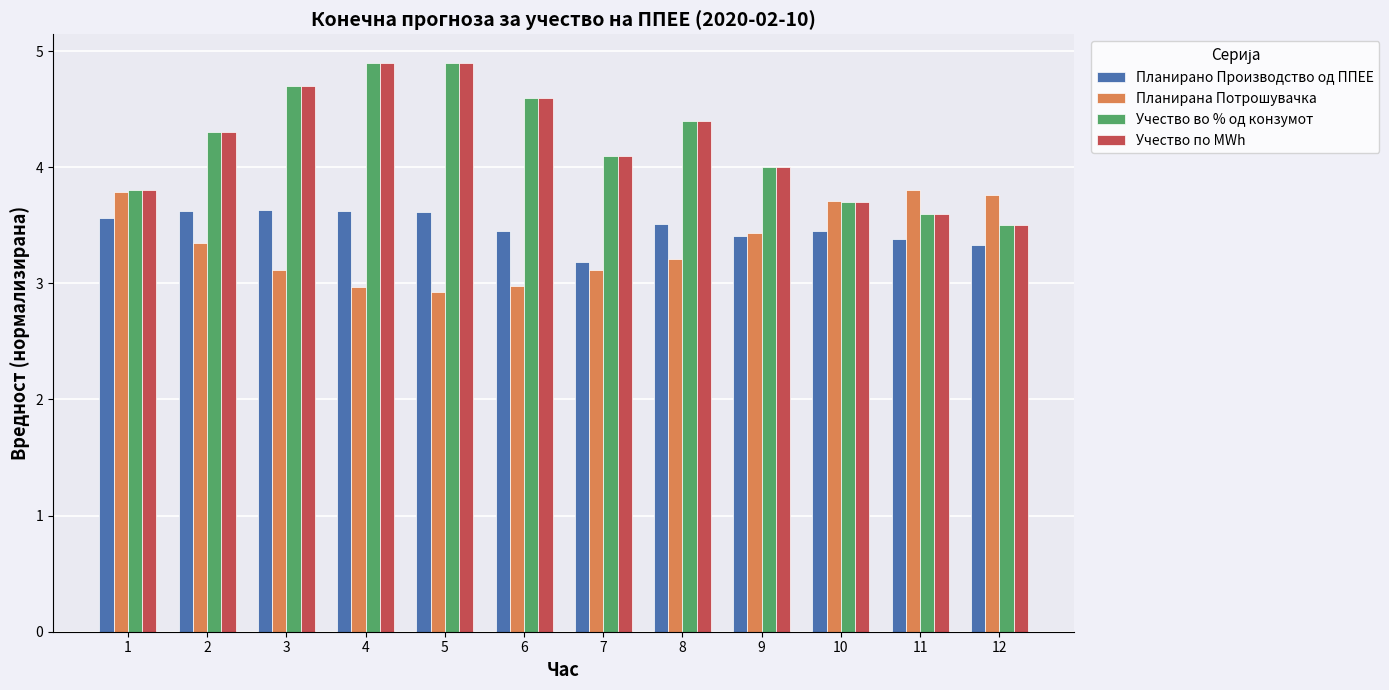

How many series are shown in this chart?

4